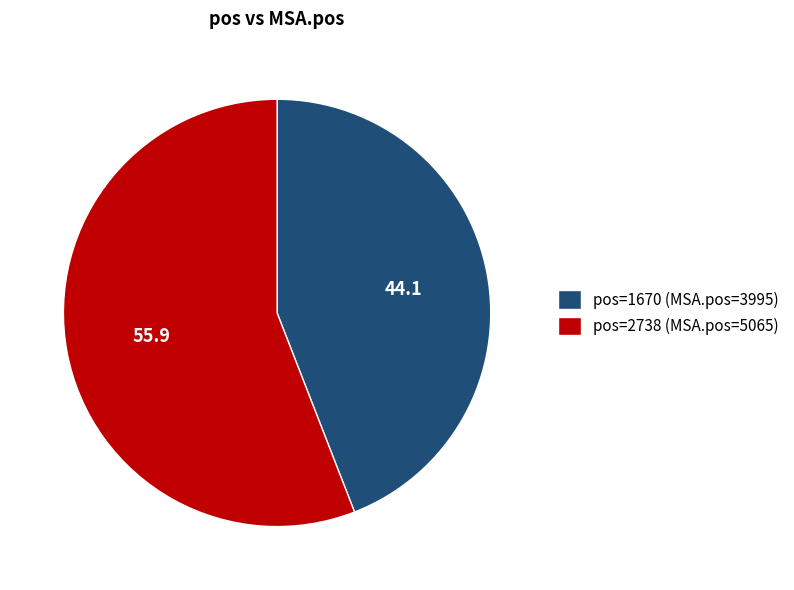

Combined, do pos=1670 (MSA.pos=3995) and pos=2738 (MSA.pos=5065) account for over 50%?

Yes